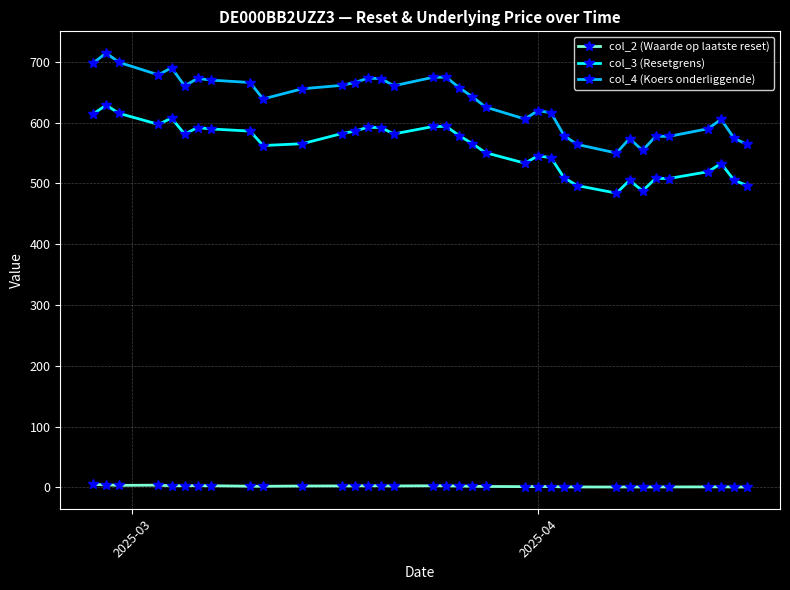

Rank the series by their maximum value, from lowest to highest.

col_2 (Waarde op laatste reset), col_3 (Resetgrens), col_4 (Koers onderliggende)